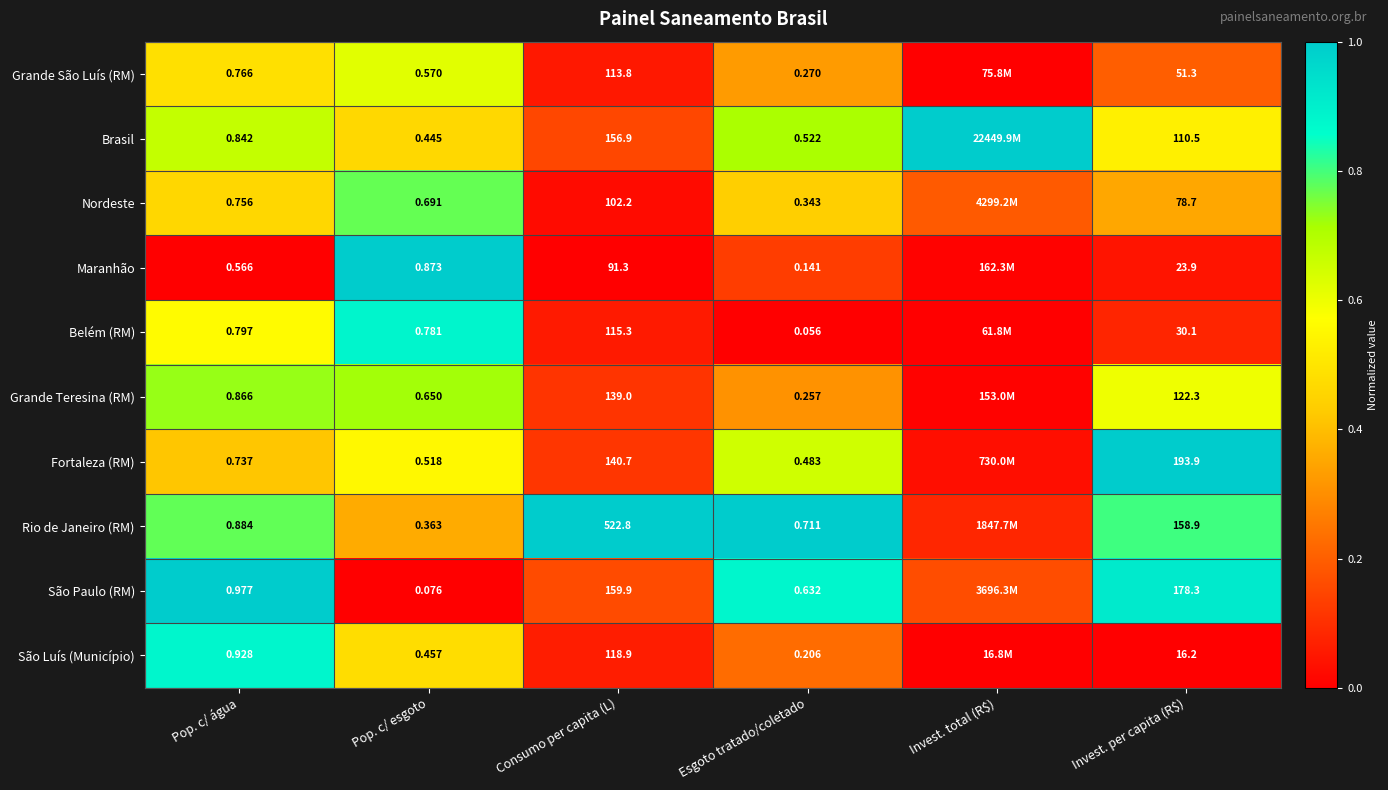

Which has a higher value, Consumo per capita (L) or Pop. c/ esgoto?

Pop. c/ esgoto